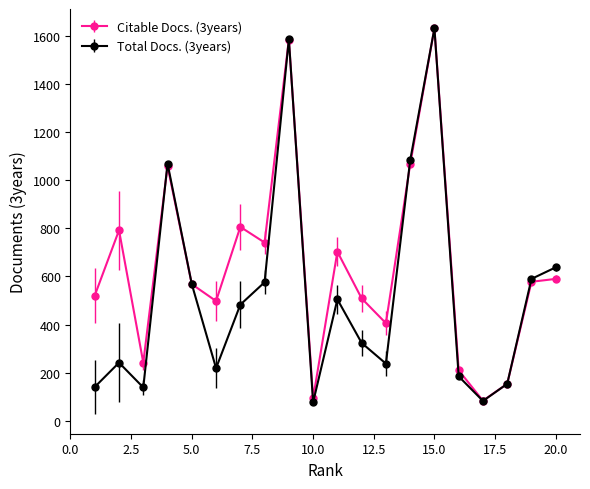

What is the minimum value shown in the chart?

77